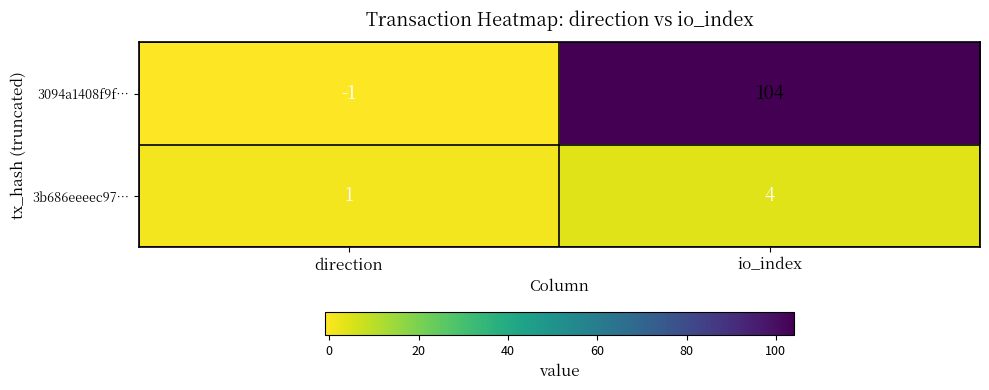

Count the 3094a1408f9f… values in the range -1 to 104.

2